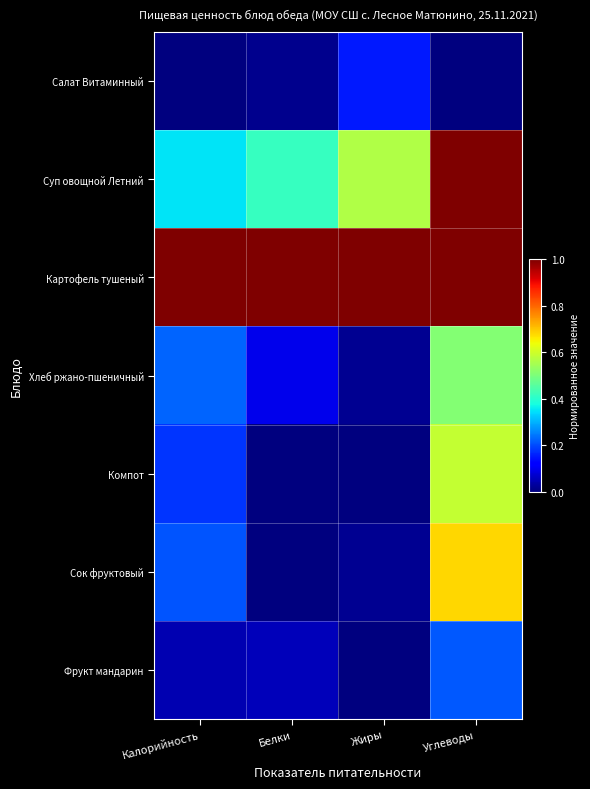

Reading left to right, what are all the values shown in this chart?

Салат Витаминный: Калорийность=0.0	Белки=0.0	Жиры=0.2	Углеводы=0.0
Суп овощной Летний: Калорийность=0.3	Белки=0.4	Жиры=0.6	Углеводы=1.0
Картофель тушеный: Калорийность=1.0	Белки=1.0	Жиры=1.0	Углеводы=1.0
Хлеб ржано-пшеничный: Калорийность=0.2	Белки=0.1	Жиры=0.0	Углеводы=0.5
Компот: Калорийность=0.2	Белки=0.0	Жиры=0.0	Углеводы=0.6
Сок фруктовый: Калорийность=0.2	Белки=0.0	Жиры=0.0	Углеводы=0.7
Фрукт мандарин: Калорийность=0.0	Белки=0.1	Жиры=0.0	Углеводы=0.2